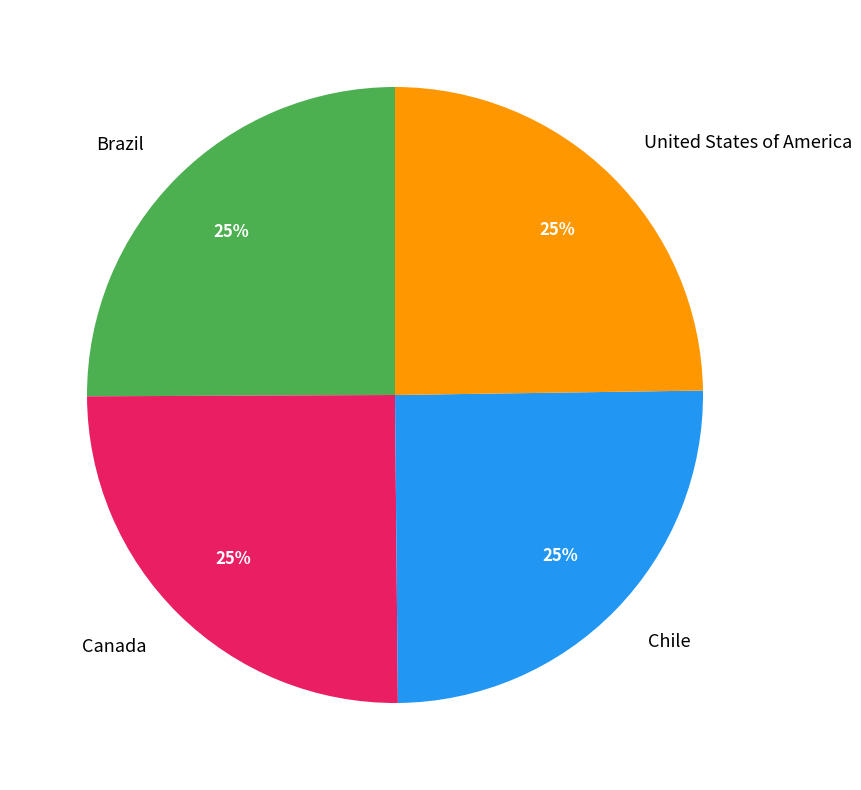

True or false: Brazil accounts for 20% of the total.

False